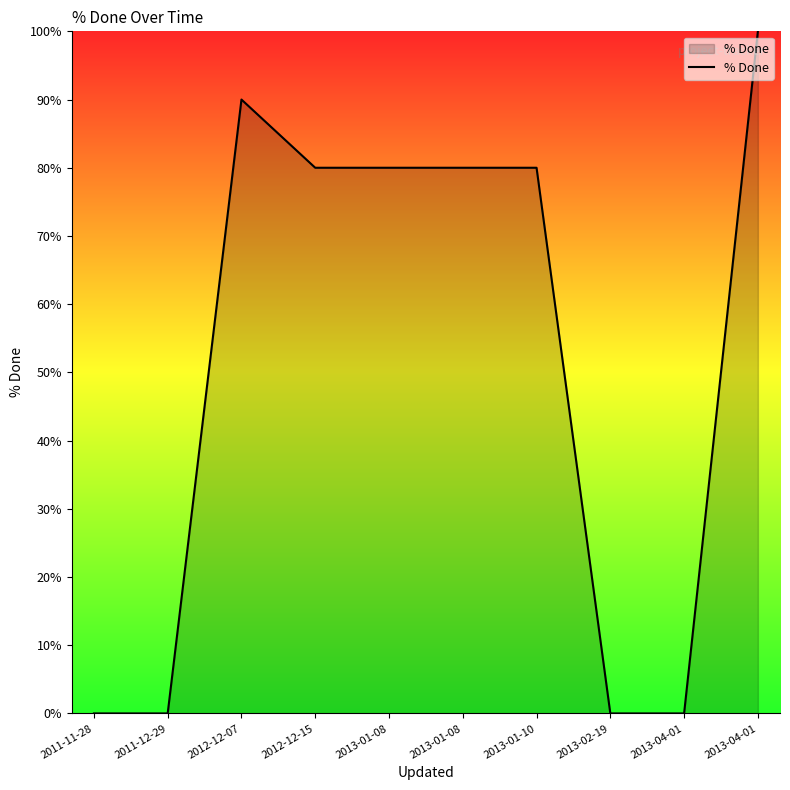

The value at 2011-11-28 is 0. True or false?

True